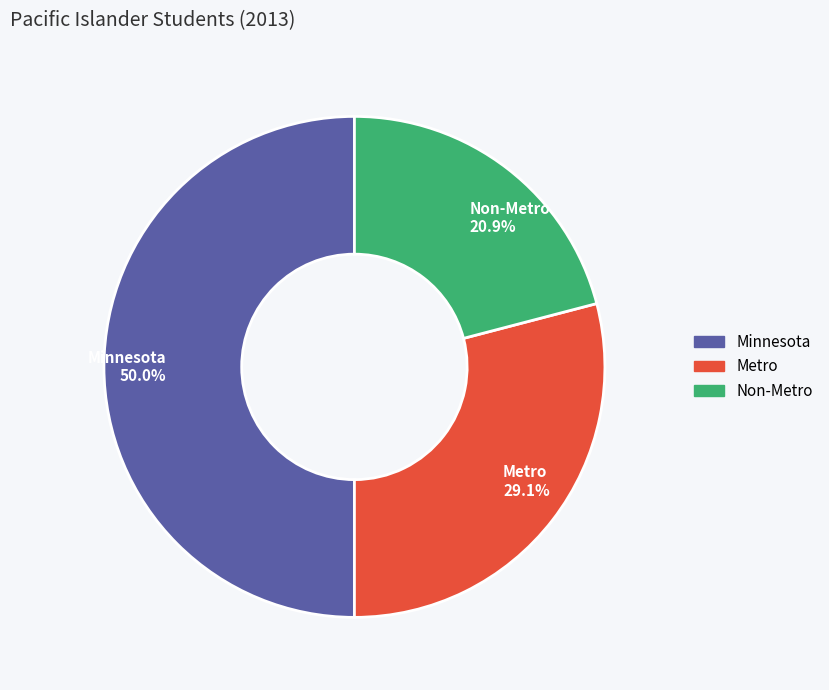

What is the smallest slice in the pie chart?

Non-Metro